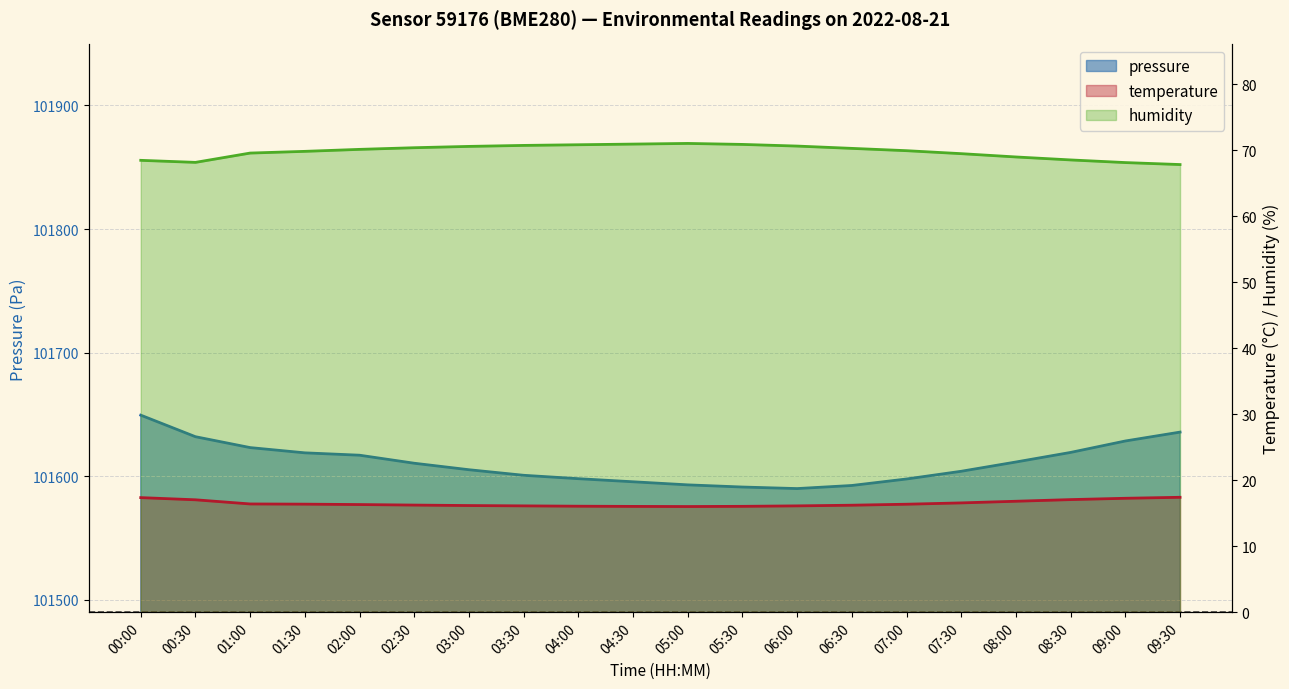

How many data points in humidity are less than 70?

10